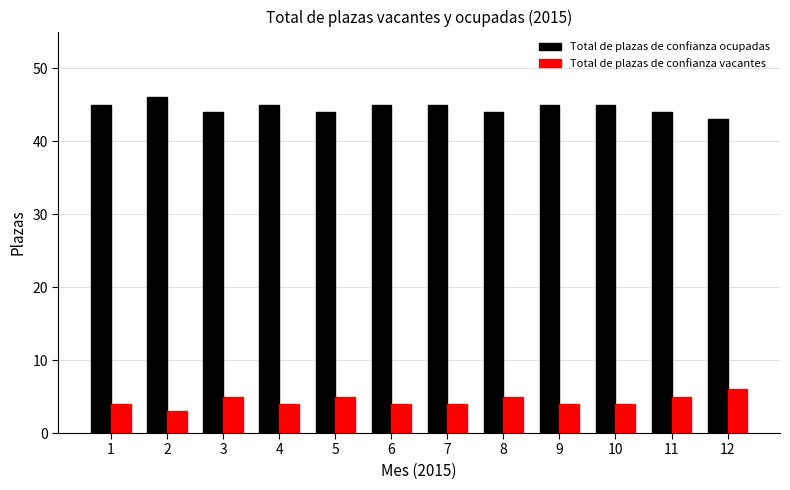

Which series has the largest total across all categories?

Total de plazas de confianza ocupadas